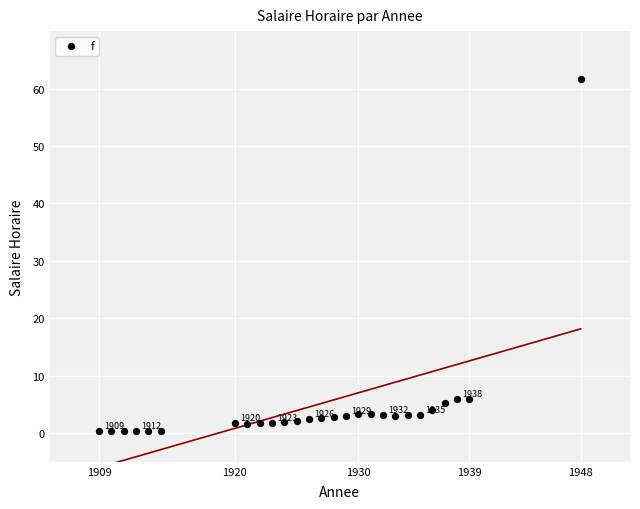

What is the range of X values (max minus min)?

39.0